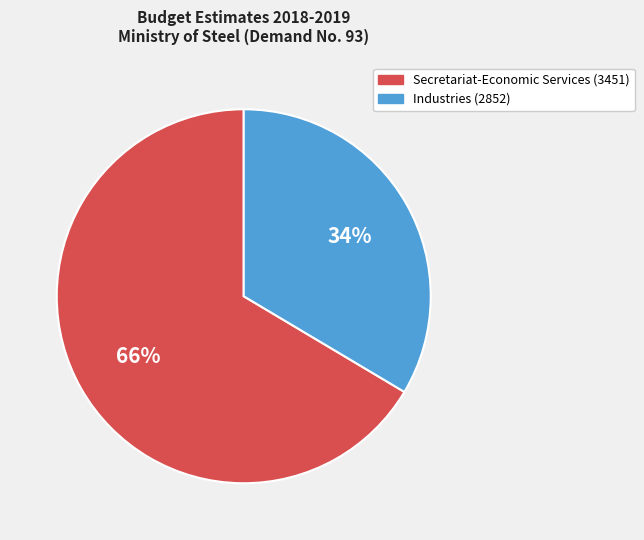

How many slices are in this pie chart?

2